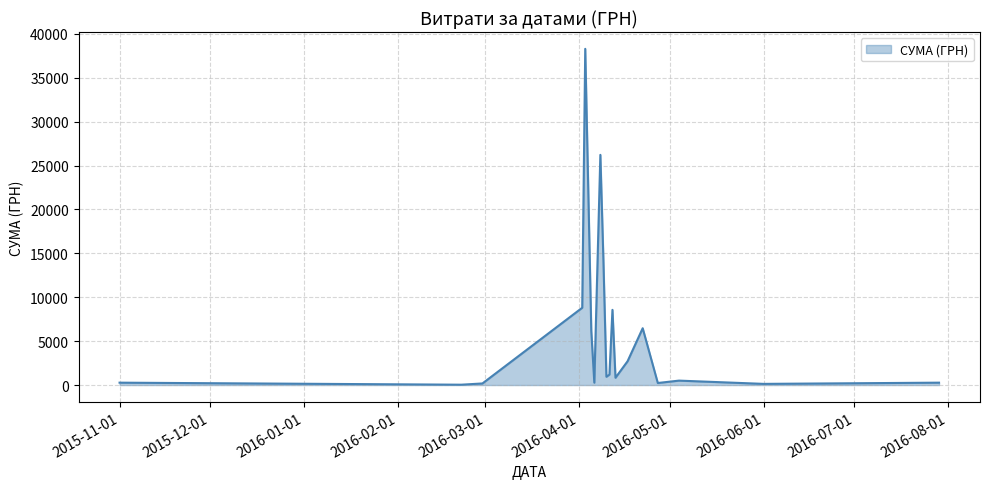

What is the maximum value shown in the chart?

38303.0